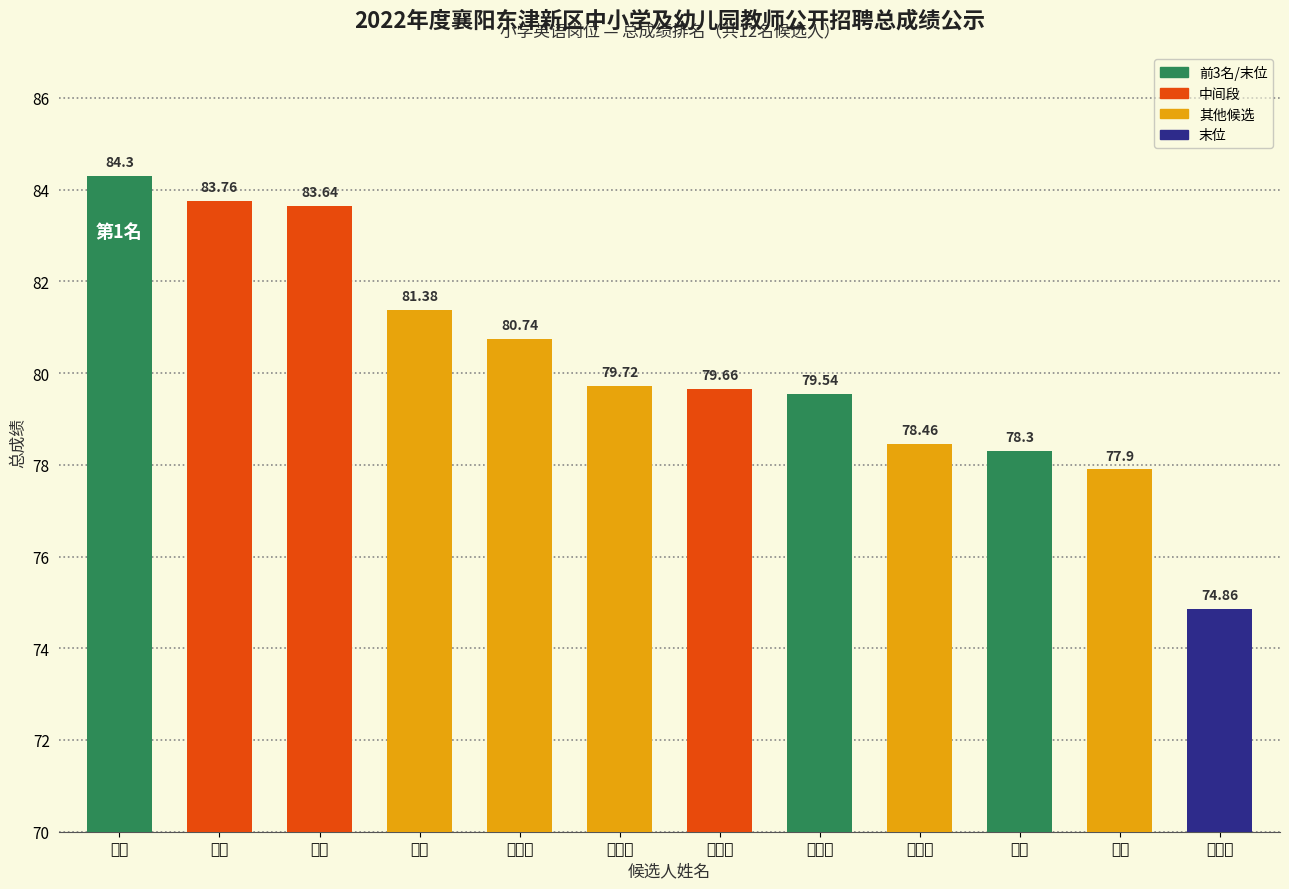

How many values exceed 79?

8